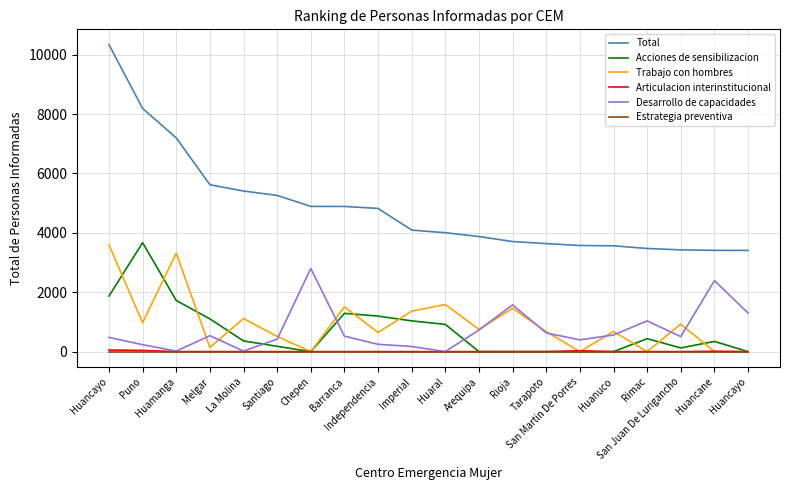

Which has a higher value, San Martin De Porres or Huancane?

San Martin De Porres